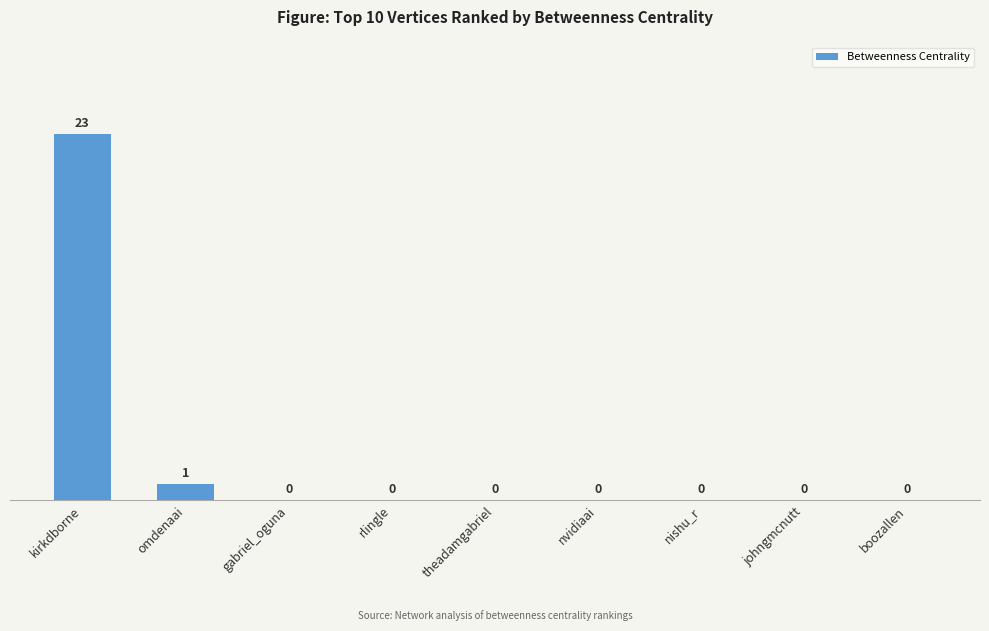

What is the greatest value displayed?

23